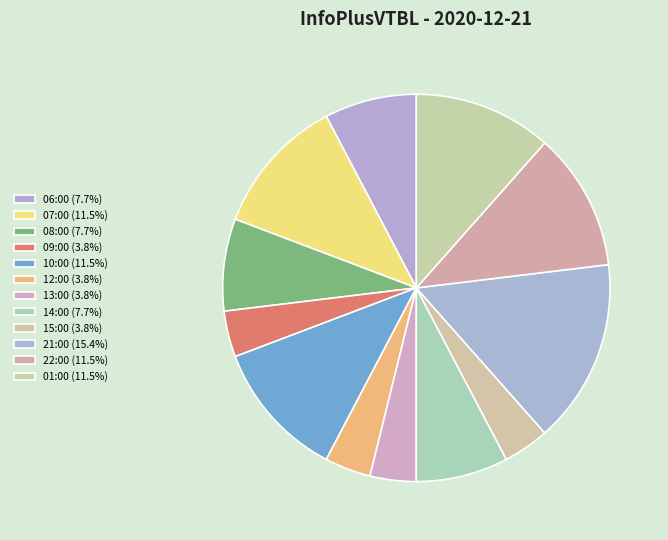

How many slices are in this pie chart?

12